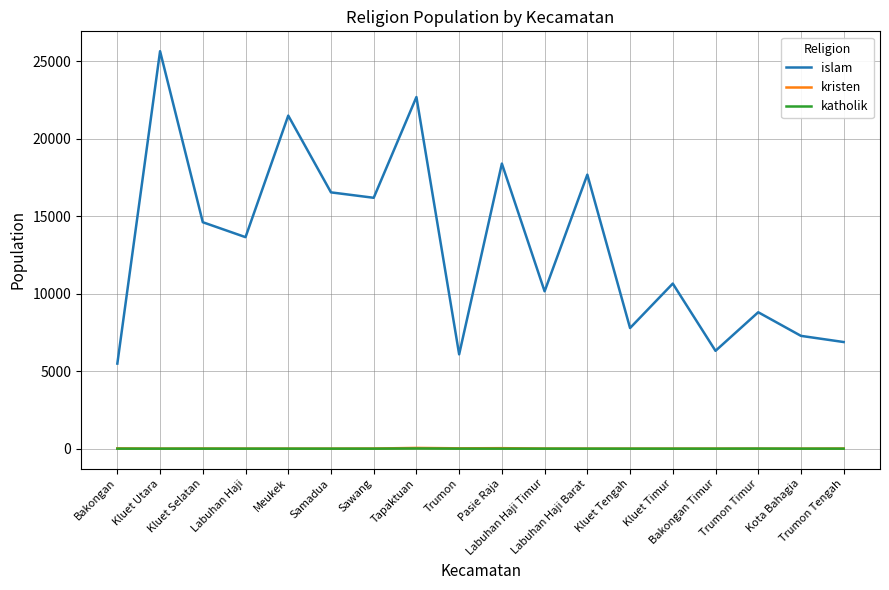

Rank the categories by islam value from lowest to highest.

Bakongan, Trumon, Bakongan Timur, Trumon Tengah, Kota Bahagia, Kluet Tengah, Trumon Timur, Labuhan Haji Timur, Kluet Timur, Labuhan Haji, Kluet Selatan, Sawang, Samadua, Labuhan Haji Barat, Pasie Raja, Meukek, Tapaktuan, Kluet Utara